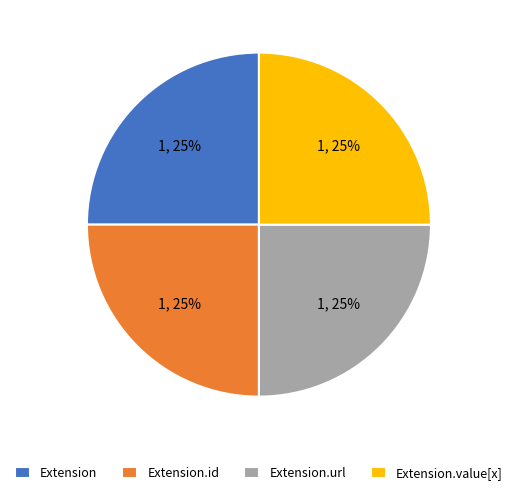

To the nearest percent, what portion does Extension.url represent?

25%